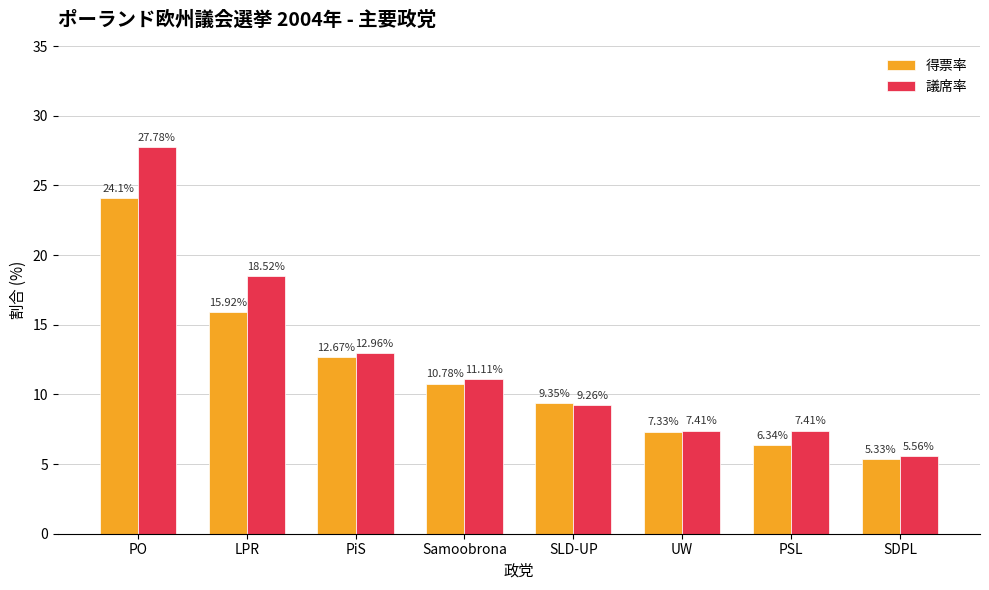

What is the total value across all series at PO?

51.9